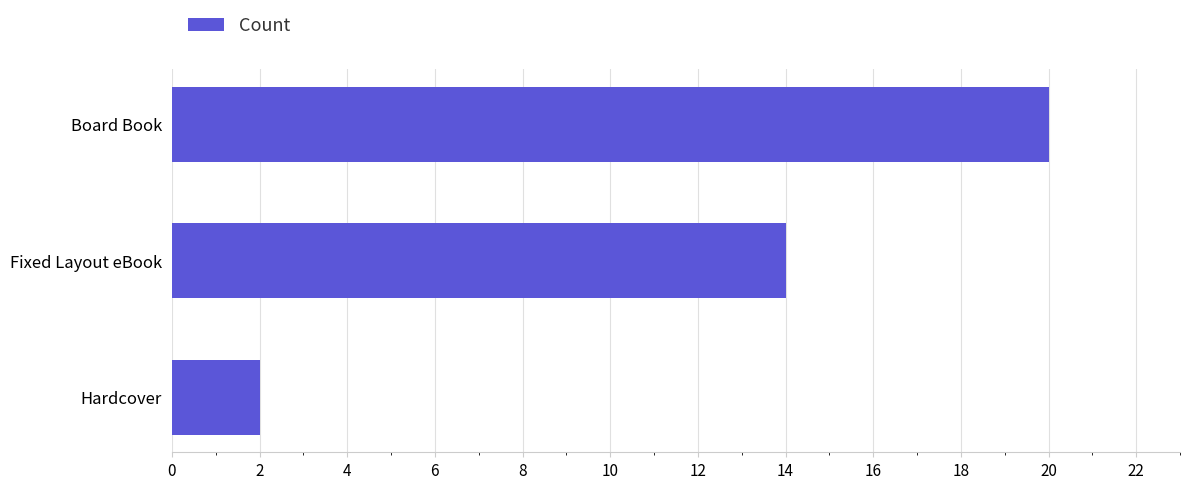

What is the smallest value displayed?

2